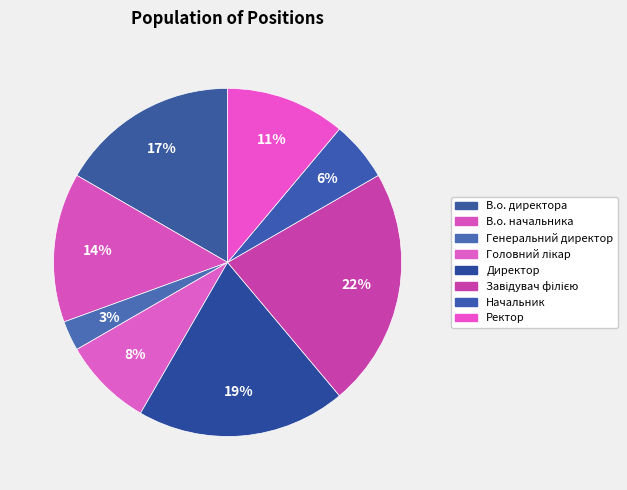

To the nearest percent, what is the combined percentage of Завідувач філією and Головний лікар?

31%